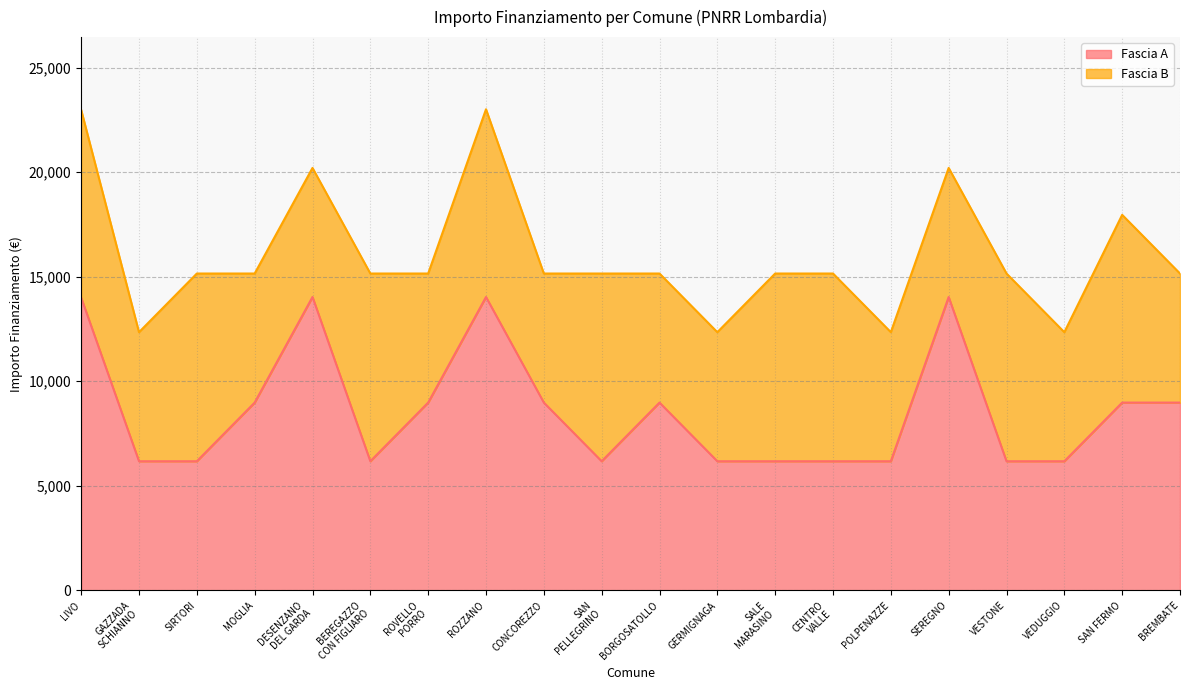

List the labels in order of value, smallest first.

GAZZADA
SCHIANNO, SIRTORI, BEREGAZZO
CON FIGLIARO, SAN
PELLEGRINO, GERMIGNAGA, SALE
MARASINO, CENTRO
VALLE, POLPENAZZE, VESTONE, VEDUGGIO, MOGLIA, ROVELLO
PORRO, CONCOREZZO, BORGOSATOLLO, SAN FERMO, BREMBATE, LIVO, DESENZANO
DEL GARDA, ROZZANO, SEREGNO